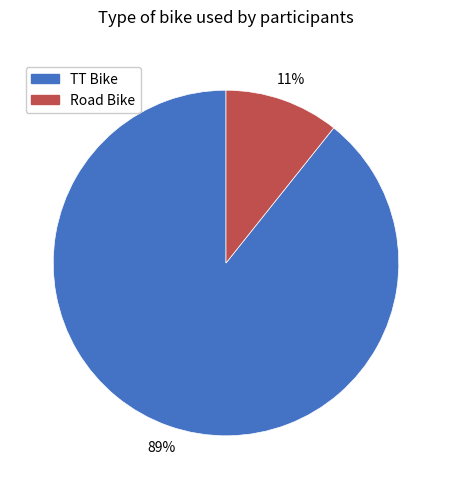

To the nearest percent, what is the combined percentage of Road Bike and TT Bike?

100%